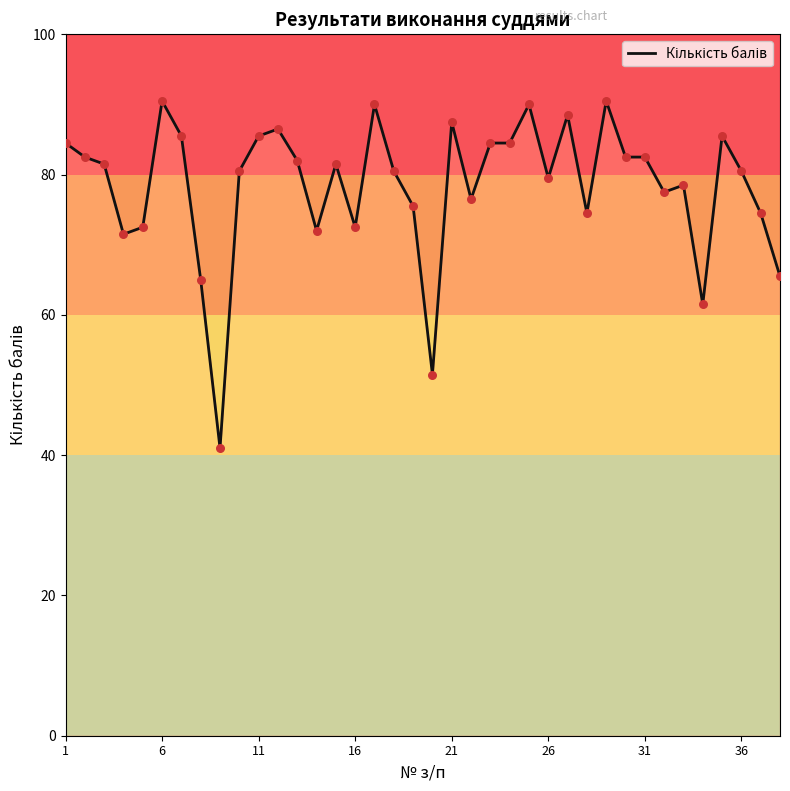

What is the change in value from 8 to 28?

+49.5